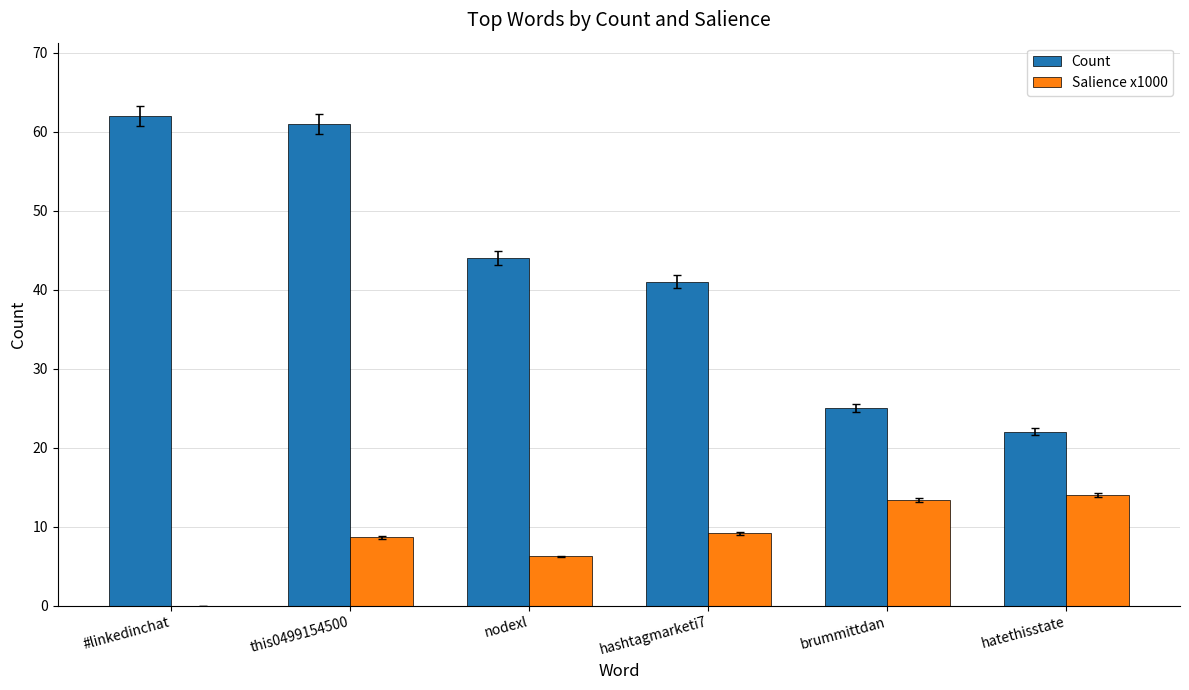

At which label does Salience x1000 reach its peak?

hatethisstate